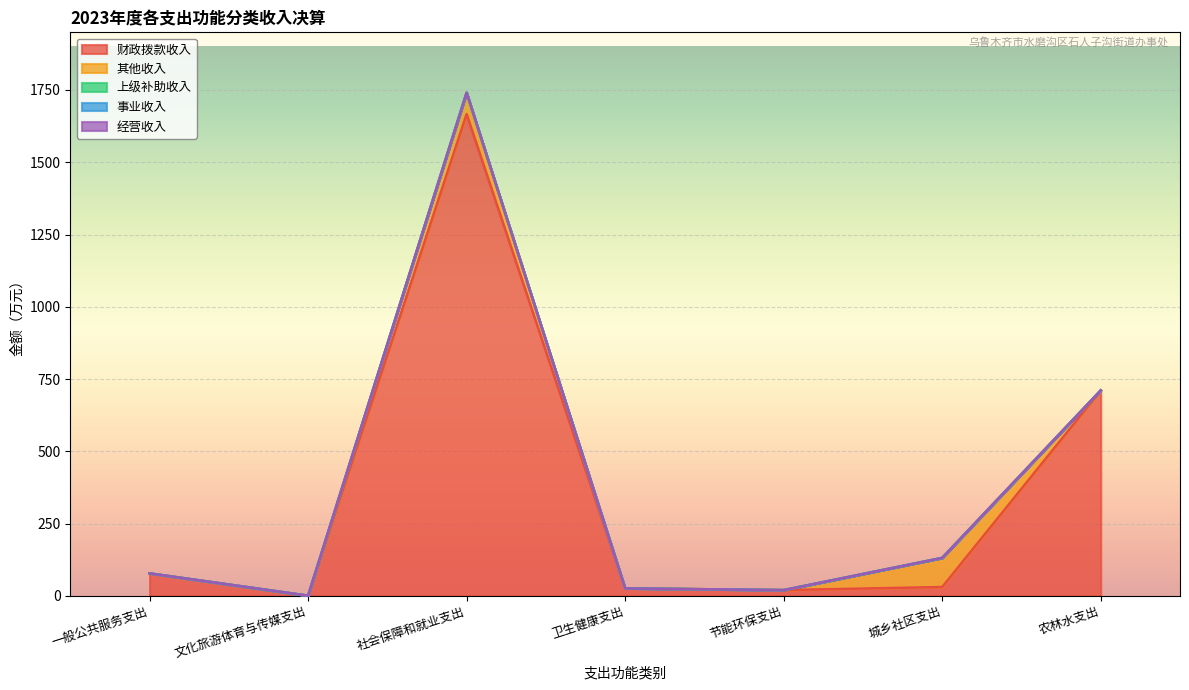

Is the value of 财政拨款收入 at 卫生健康支出 greater than the value of 经营收入 at 卫生健康支出?

Yes